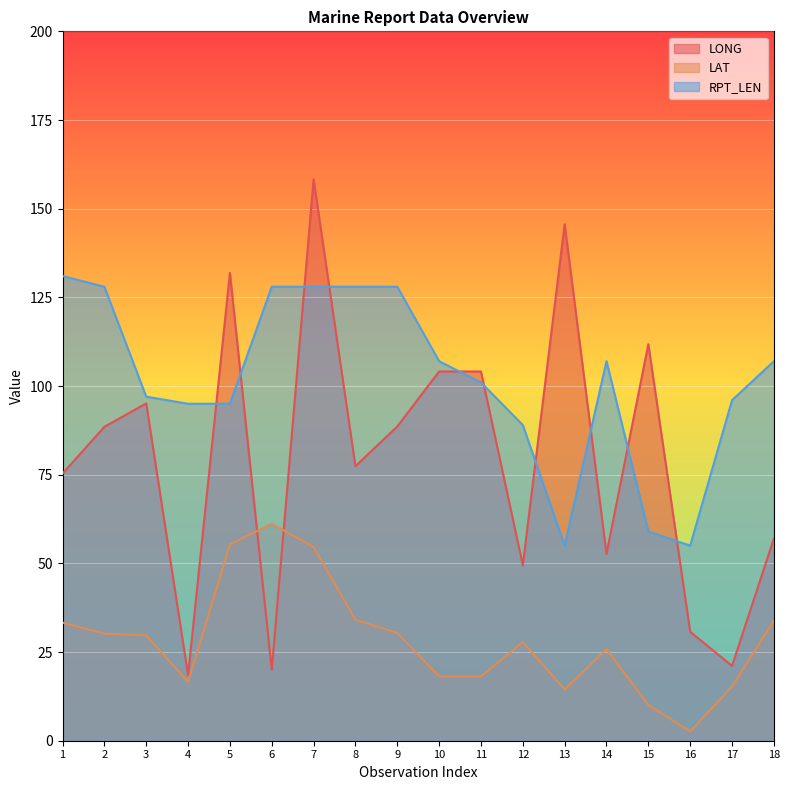

Is the value of LONG at 2 greater than the value of RPT_LEN at 17?

No